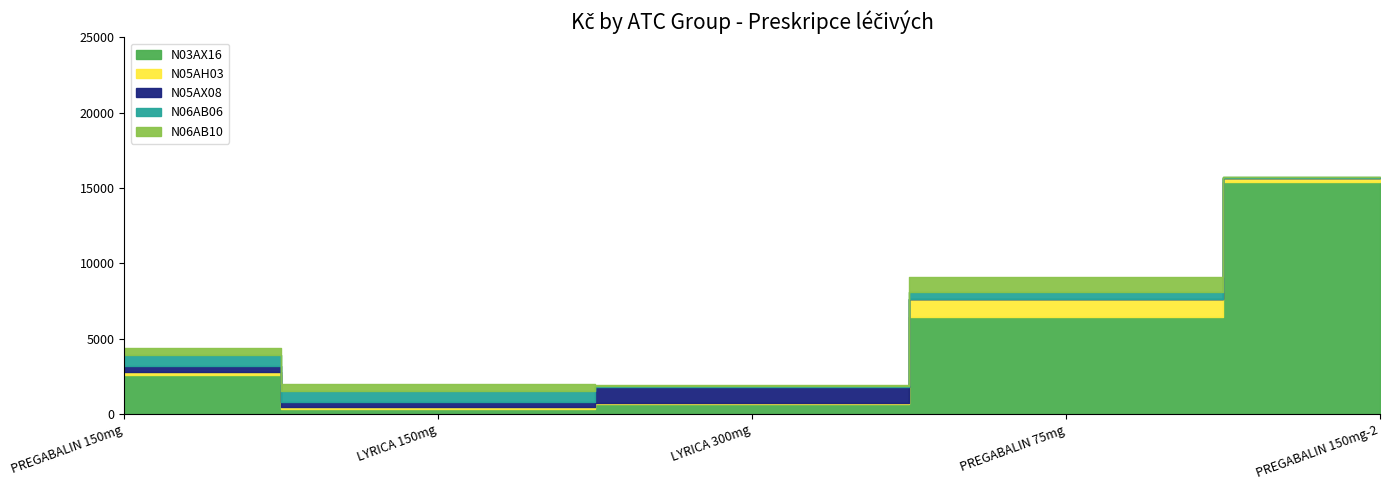

What are all the series names shown in the legend?

N03AX16, N05AH03, N05AX08, N06AB06, N06AB10